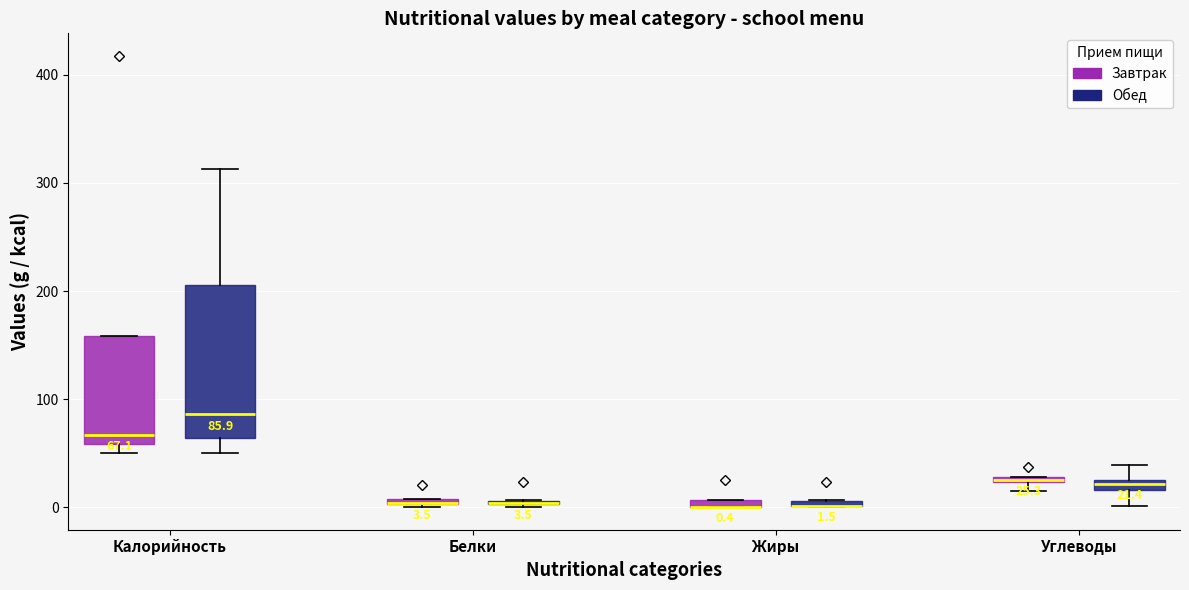

Comparing the boxes themselves (not the whiskers), which one is the tallest?

Калорийность (Обед)